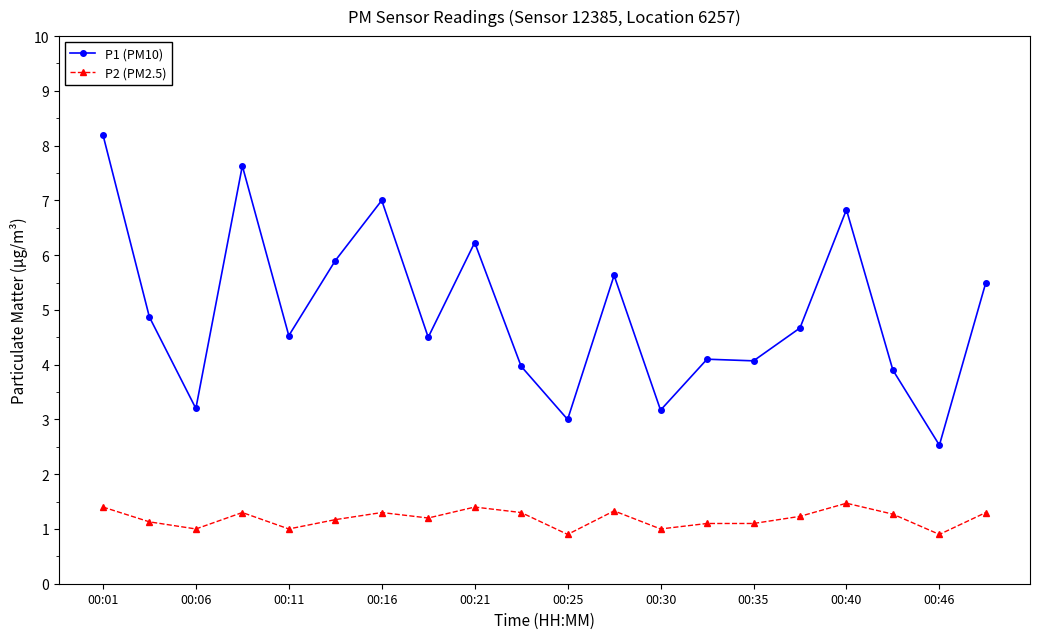

What is the maximum value for P1 (PM10)?

8.2